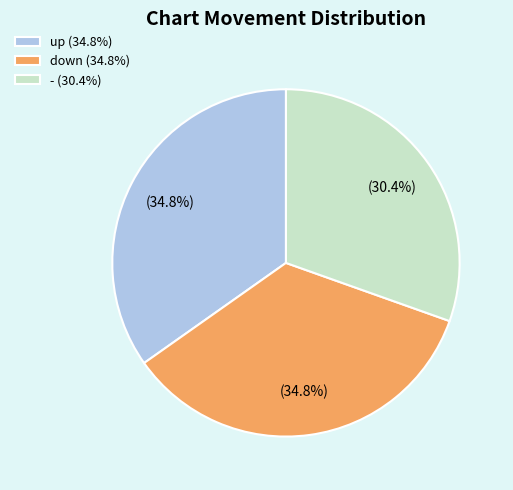

Which has a higher value, down (34.8%) or - (30.4%)?

down (34.8%)